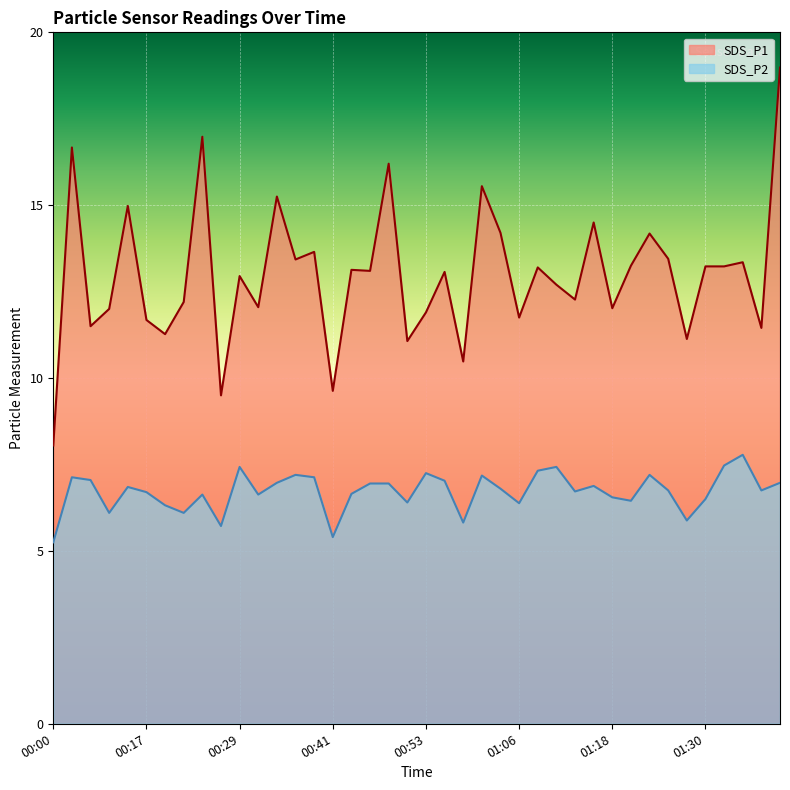

List the labels in order of SDS_P1 value, smallest first.

00:00, 00:27, 00:41, 00:58, 00:51, 01:28, 00:19, 01:38, 00:07, 00:17, 01:06, 00:53, 00:11, 01:18, 00:32, 00:22, 01:13, 01:10, 00:29, 00:56, 00:46, 00:44, 01:08, 01:30, 01:33, 01:21, 01:35, 00:36, 01:25, 00:39, 01:23, 01:03, 01:15, 00:14, 00:34, 01:01, 00:49, 00:04, 00:24, 01:40